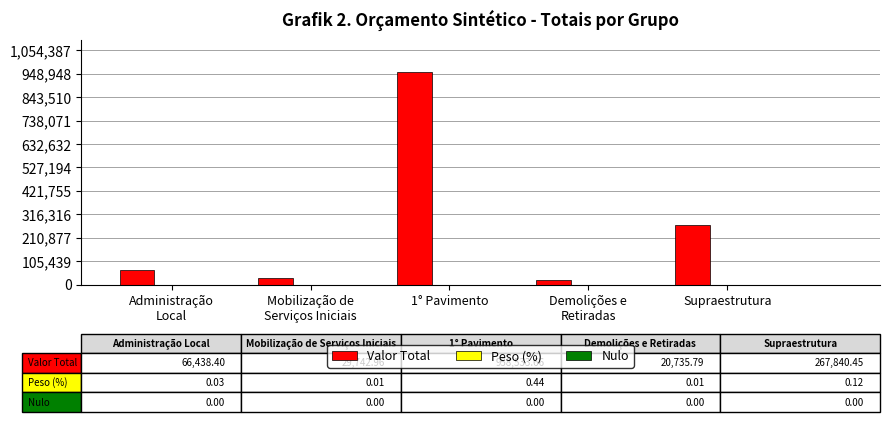

How many groups of bars are there?

5